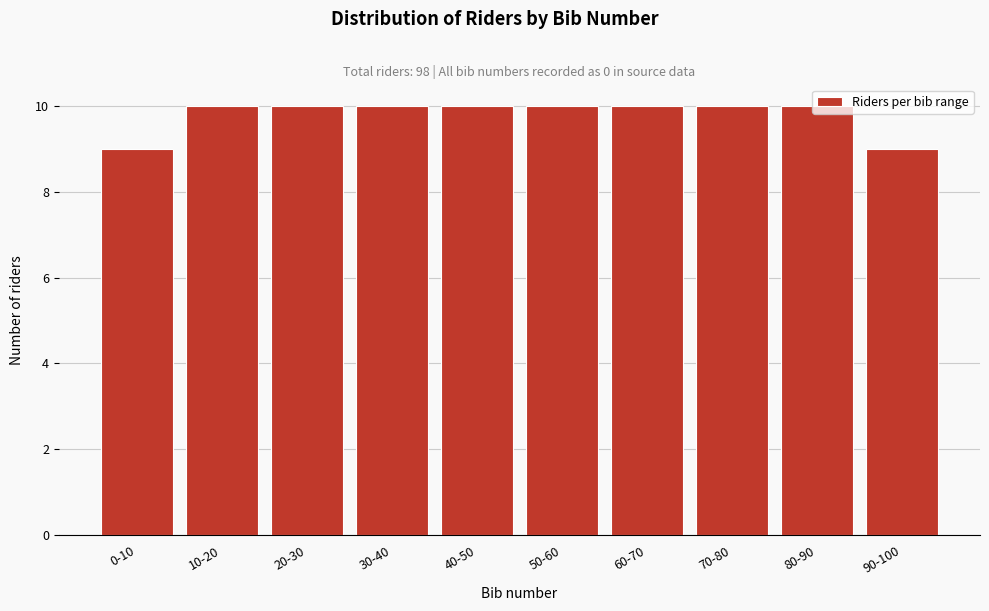

What is the average value?

10